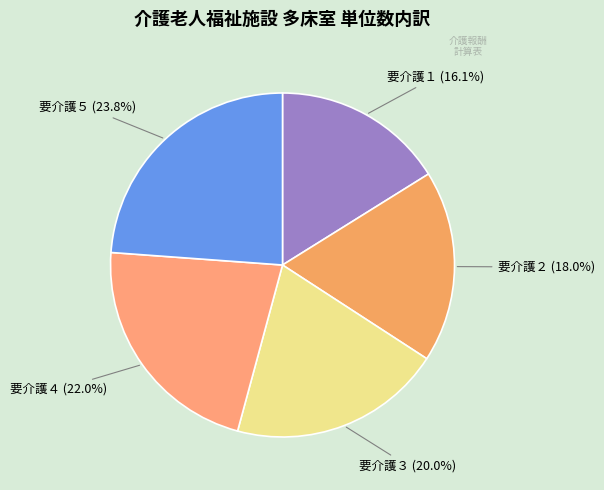

To the nearest percent, what portion does 要介護４ represent?

22%